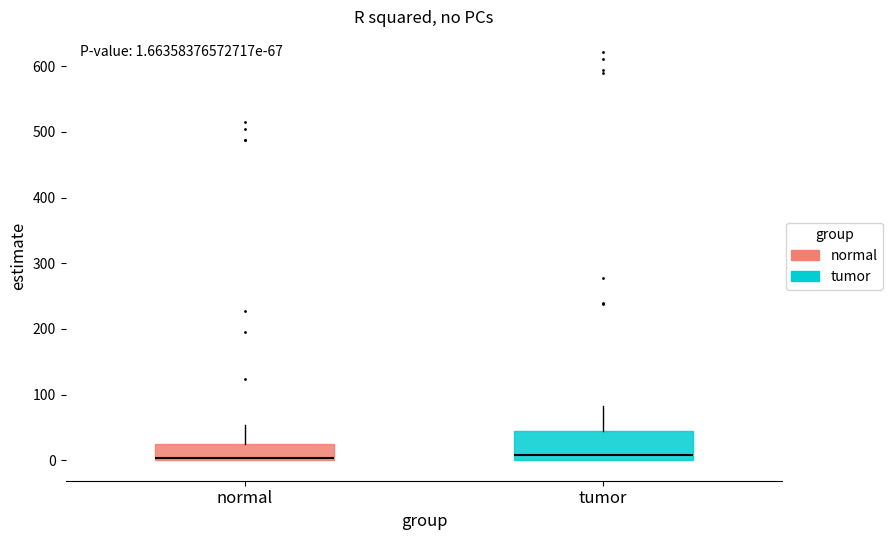

Comparing the boxes themselves (not the whiskers), which one is the tallest?

tumor